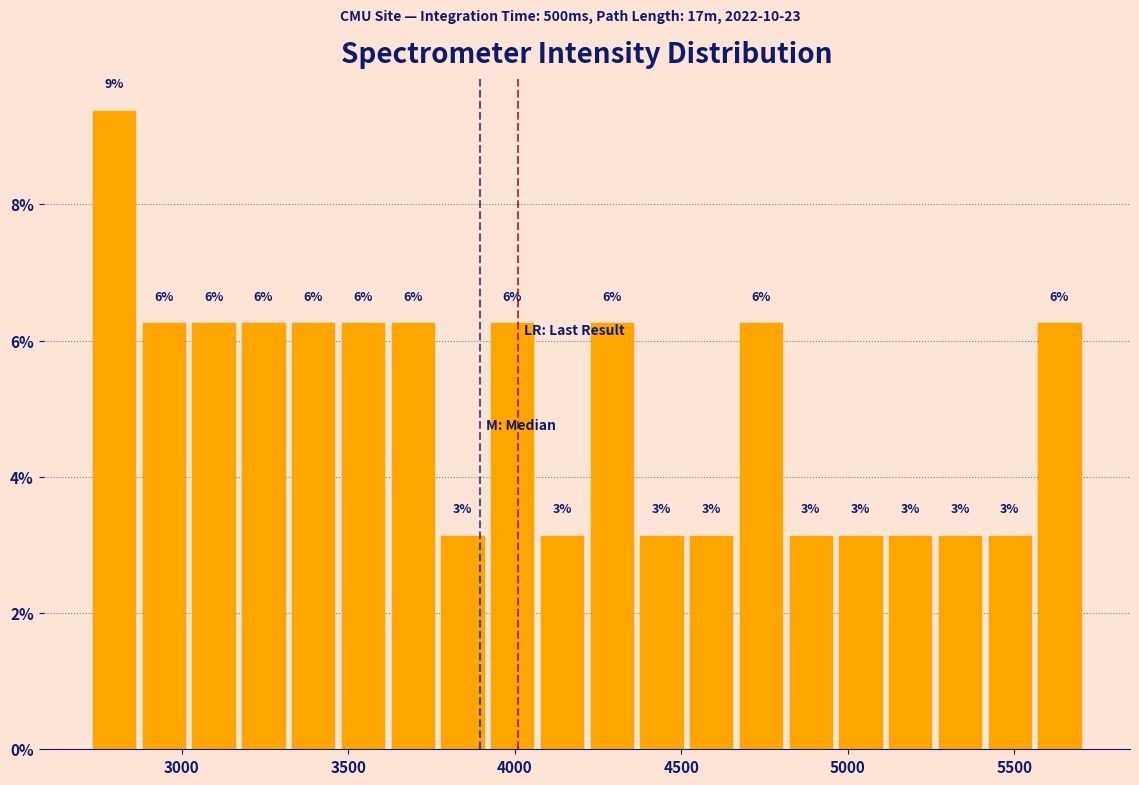

Read against the x-axis, roughly where is the centre of the tallest bar?

2800